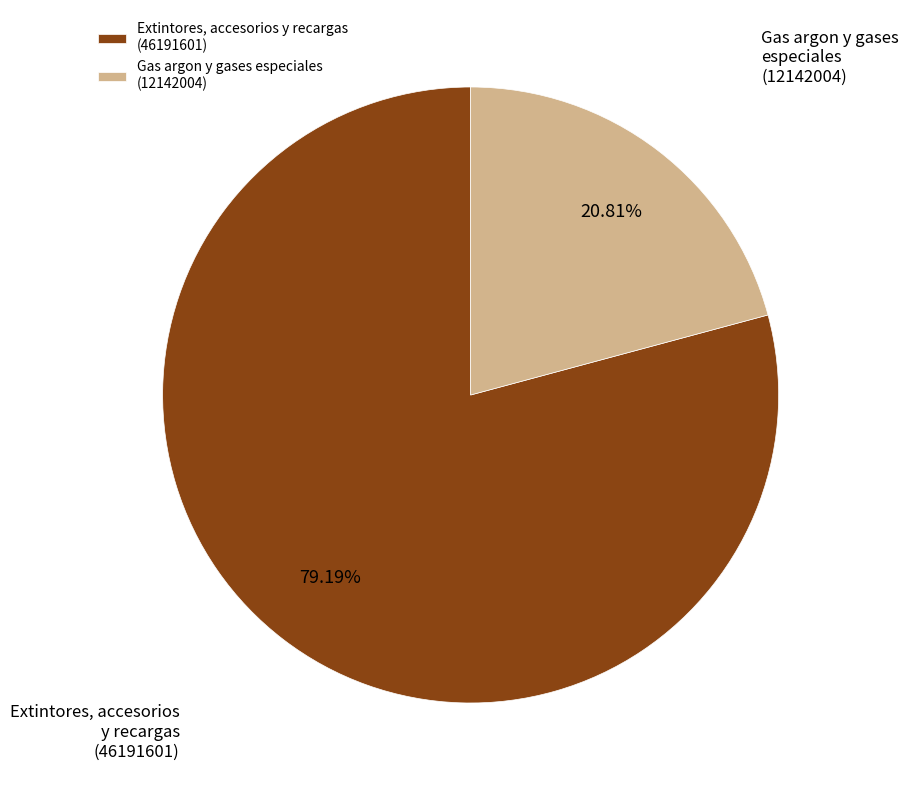

Is there any slice that represents more than half of the pie?

Yes